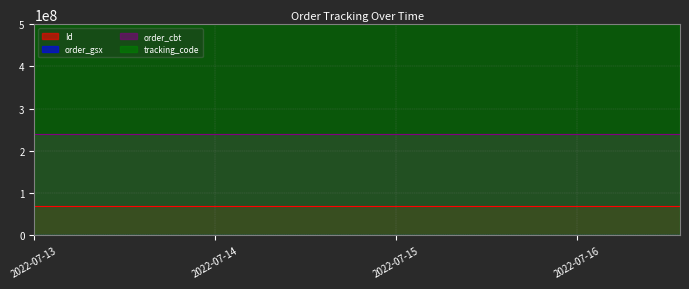

Which label corresponds to the smallest value in the chart?

2022-07-13 00:00:00